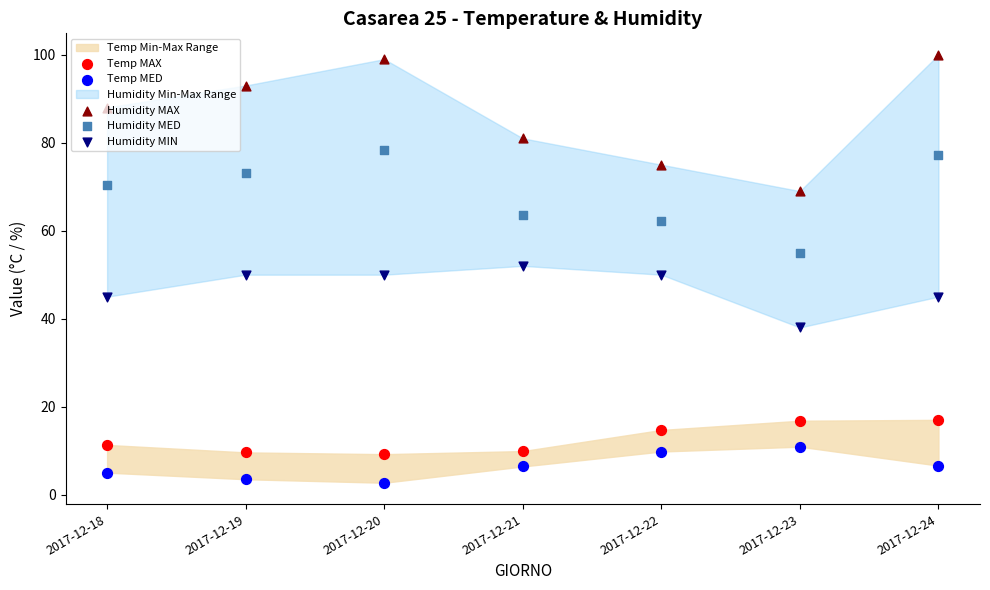

Which series has the largest total across all categories?

Humidity MAX